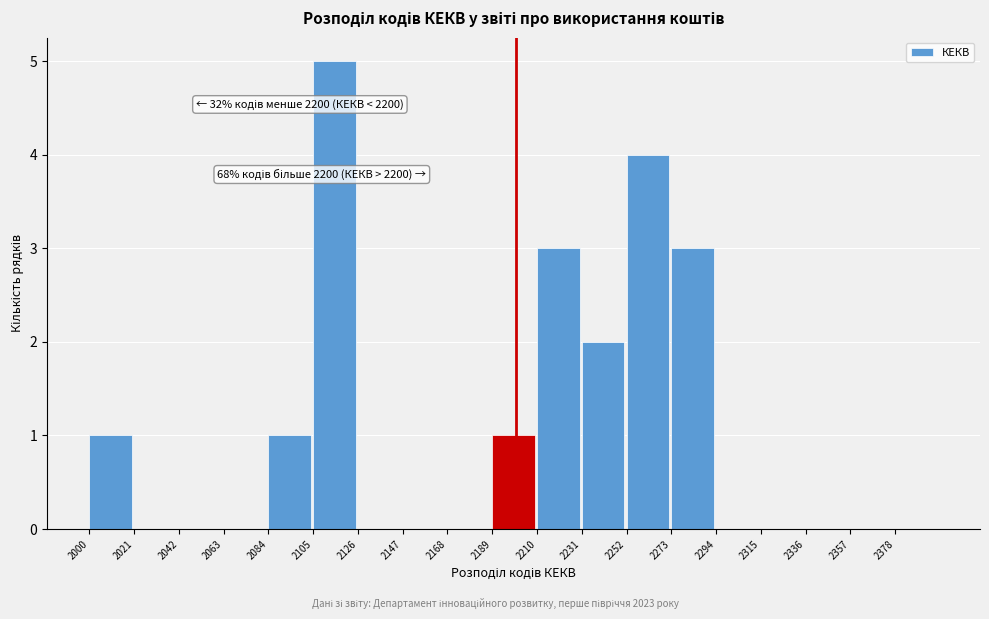

Over which range of the x-axis is the bar tallest?

2105 to 2126